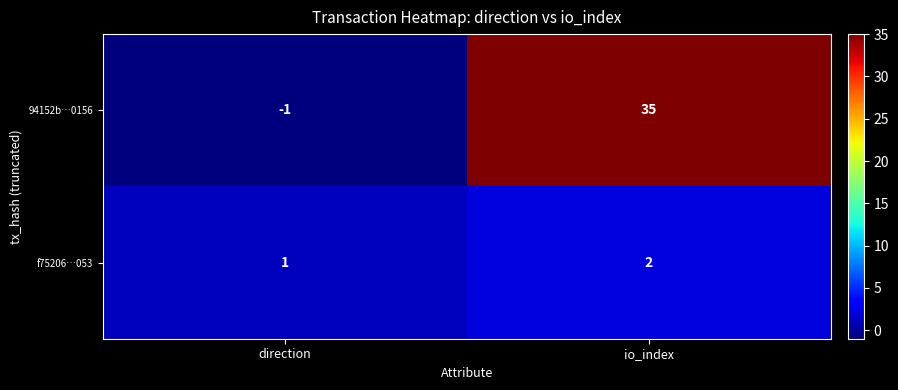

What is the sum of the 94152b…0156 values at io_index and direction?

34